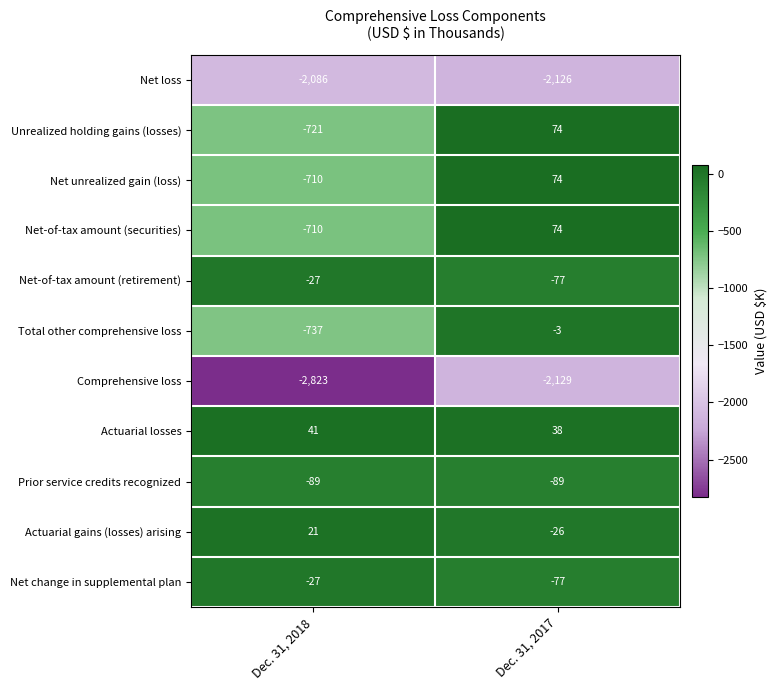

The value of Net loss at Dec. 31, 2018 is -2086. True or false?

True